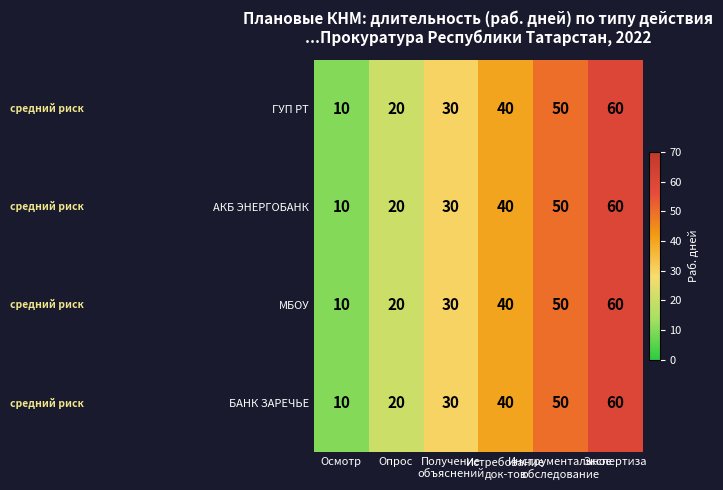

How many series are shown in this chart?

4